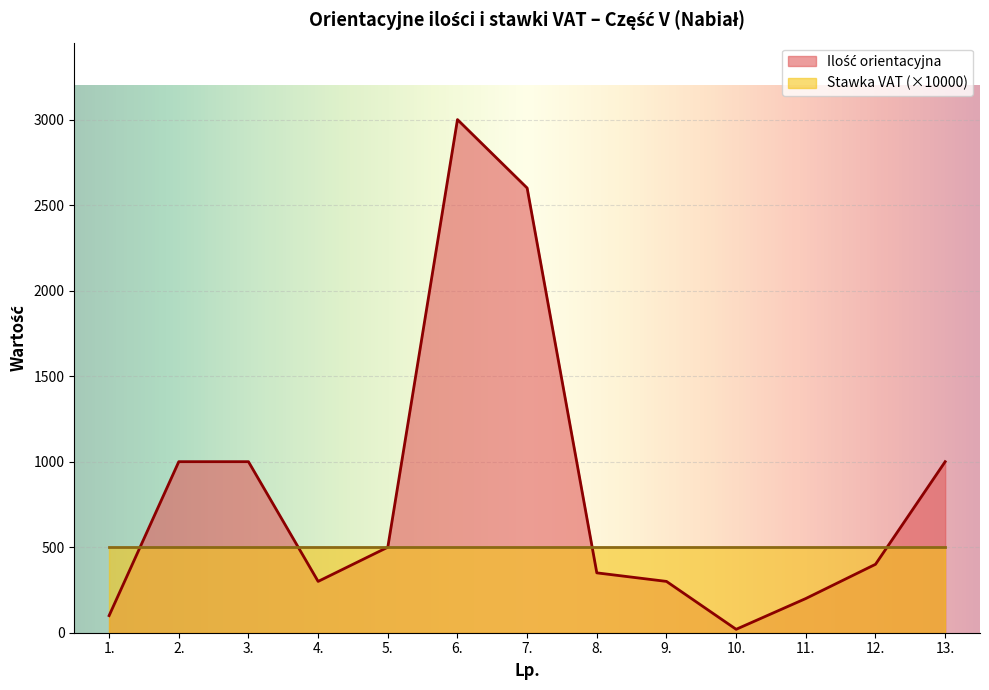

What is the difference between the values at 4. and 8.?

50